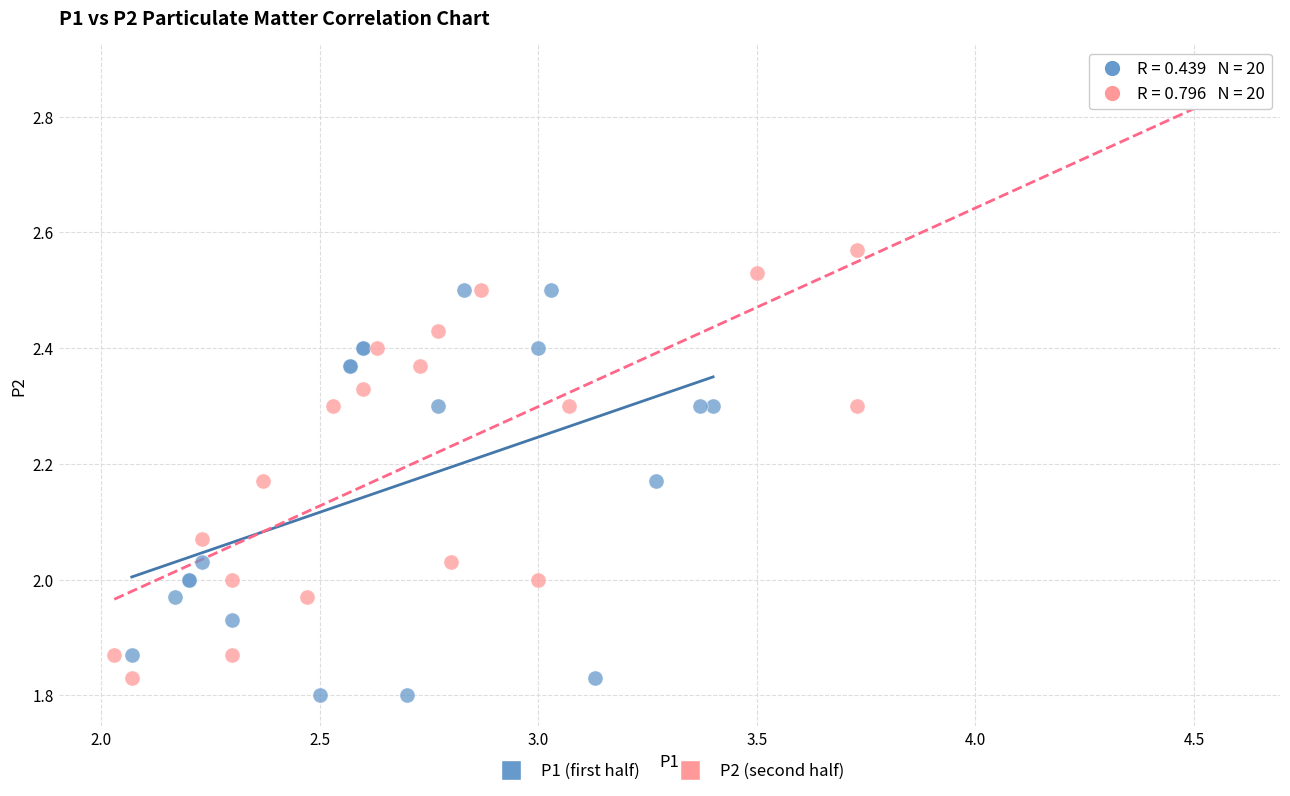

Which series has the widest spread of Y values?

P2 (second half)